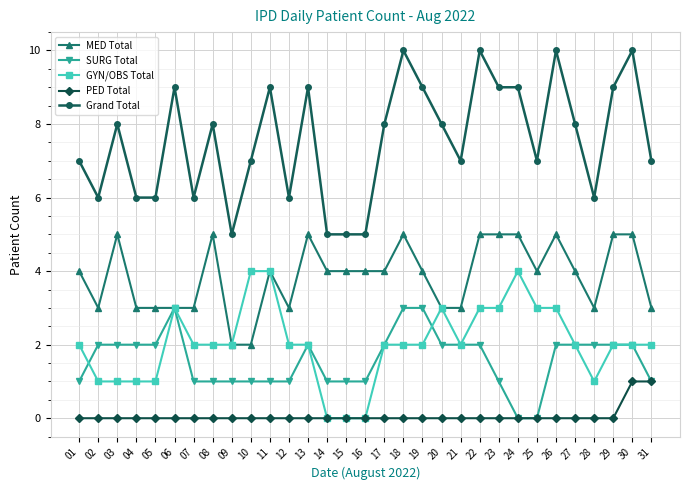

Does the chart have visible grid lines?

Yes